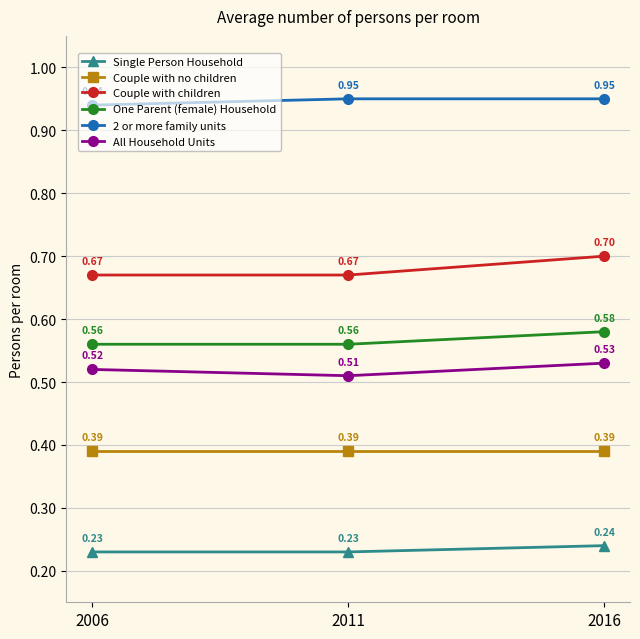

What is the sum of the All Household Units values at 2006 and 2011?

1.0